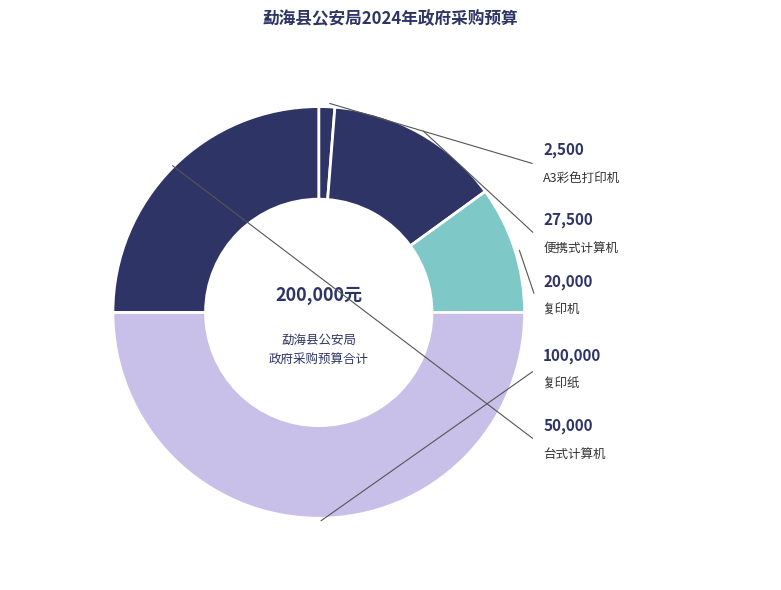

Does 复印纸 represent more than half of the total?

No